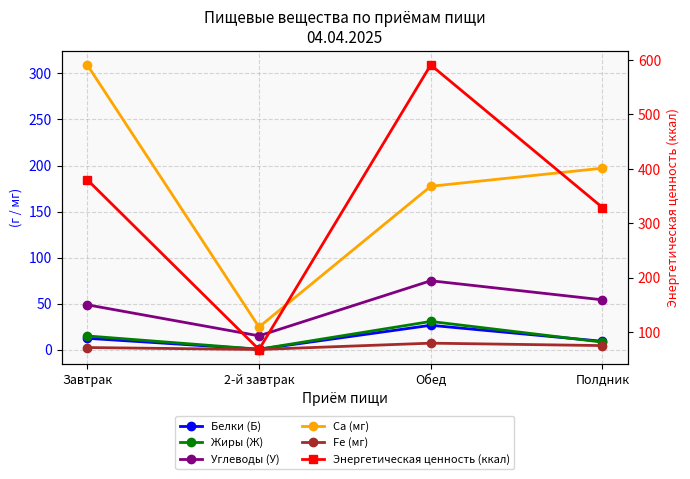

What is the label of the 1st point from the left?

Завтрак